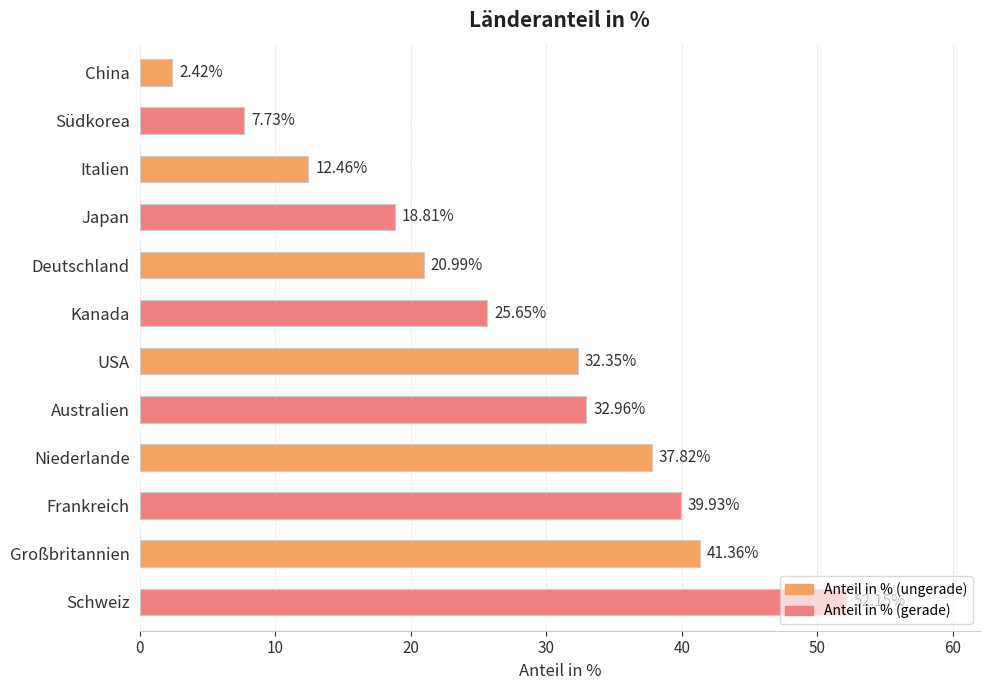

What is the label of the 4th bar from the bottom?

Niederlande